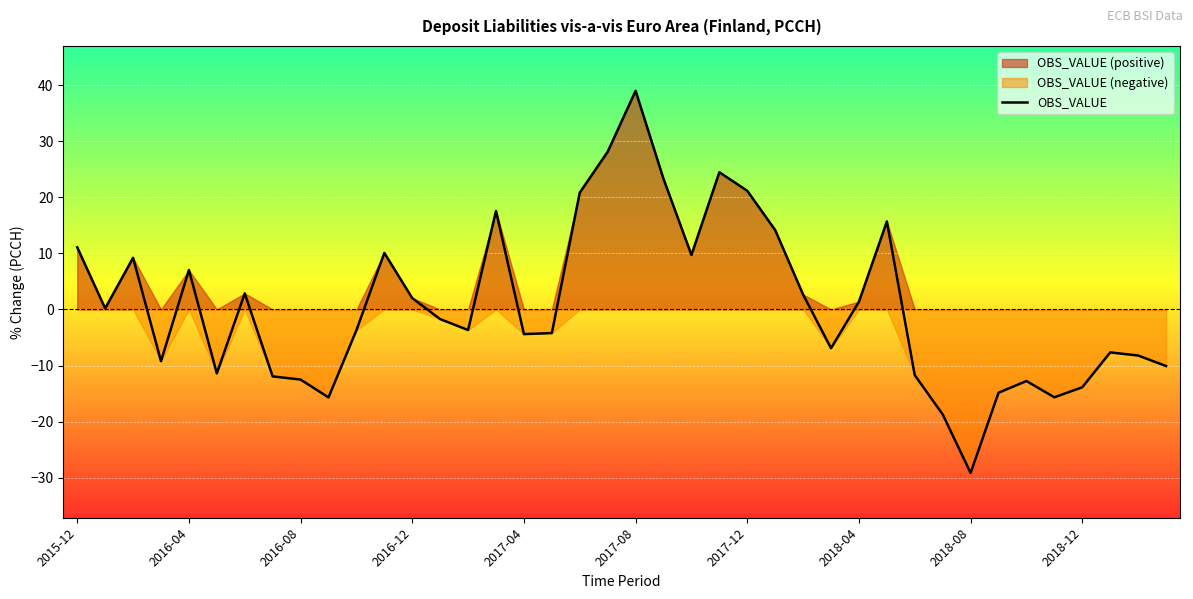

Which category has the highest value in the OBS_VALUE series?

2017-08